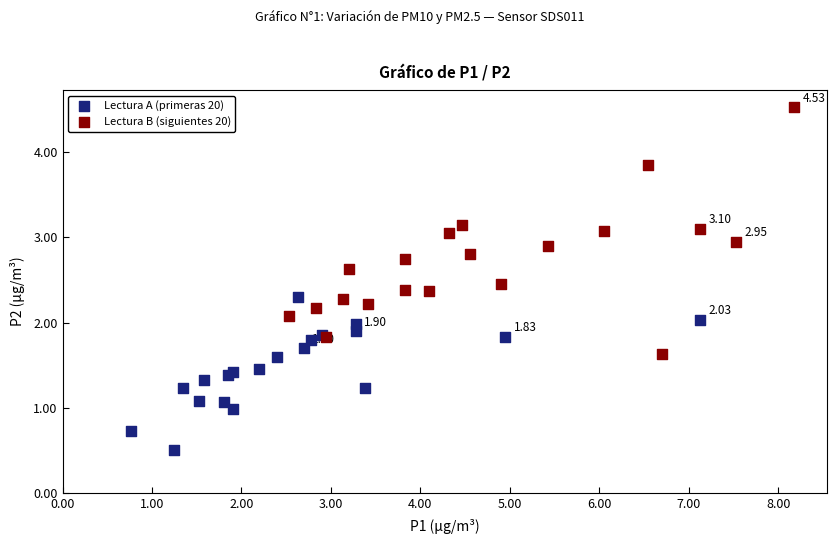

Which series has the largest Y range (max minus min)?

Lectura B (siguientes 20)